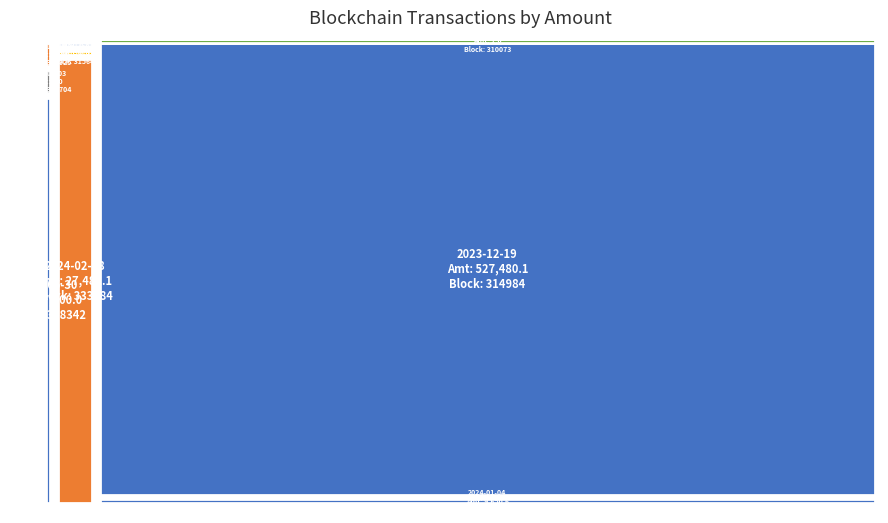

Reading left to right, transcribe all the data shown in this chart.

Amount: 7500.0	0.0	27481.1	9650.6	0.0	527480.1	1.0	0.0	2.0
BlockHeight: 358342.0	342704.0	333684.0	319215.0	315641.0	314984.0	310073.0	307321.0	305925.0
Nonce: 5.0	4.0	3.0	2.0	1.0	193.0	31.0	0.0	22.0
Fee: 0.1	0.1	0.1	0.1	0.1	0.1	0.1	0.3	0.3